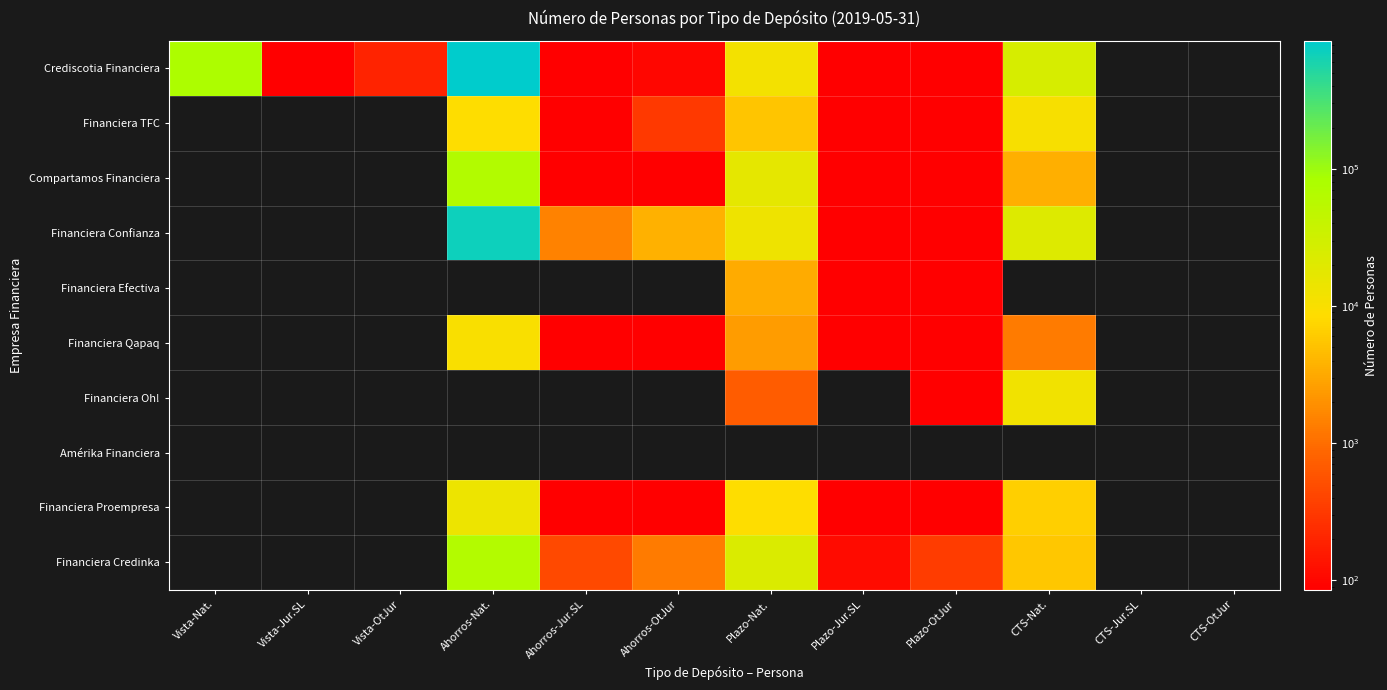

Reading left to right, extract all data points from this chart.

Crediscotia Financiera: Vista-Nat.=78009	Vista-Jur.SL=2	Vista-OtJur=195	Ahorros-Nat.=854830	Ahorros-Jur.SL=13	Ahorros-OtJur=99	Plazo-Nat.=11464	Plazo-Jur.SL=8	Plazo-OtJur=67	CTS-Nat.=25336	CTS-Jur.SL=0	CTS-OtJur=0
Financiera TFC: Vista-Nat.=0	Vista-Jur.SL=0	Vista-OtJur=0	Ahorros-Nat.=8728	Ahorros-Jur.SL=45	Ahorros-OtJur=313	Plazo-Nat.=5402	Plazo-Jur.SL=1	Plazo-OtJur=48	CTS-Nat.=10369	CTS-Jur.SL=0	CTS-OtJur=0
Compartamos Financiera: Vista-Nat.=0	Vista-Jur.SL=0	Vista-OtJur=0	Ahorros-Nat.=66976	Ahorros-Jur.SL=2	Ahorros-OtJur=7	Plazo-Nat.=17448	Plazo-Jur.SL=65	Plazo-OtJur=54	CTS-Nat.=3496	CTS-Jur.SL=0	CTS-OtJur=0
Financiera Confianza: Vista-Nat.=0	Vista-Jur.SL=0	Vista-OtJur=0	Ahorros-Nat.=713776	Ahorros-Jur.SL=1490	Ahorros-OtJur=3632	Plazo-Nat.=13343	Plazo-Jur.SL=10	Plazo-OtJur=22	CTS-Nat.=21615	CTS-Jur.SL=0	CTS-OtJur=0
Financiera Efectiva: Vista-Nat.=0	Vista-Jur.SL=0	Vista-OtJur=0	Ahorros-Nat.=0	Ahorros-Jur.SL=0	Ahorros-OtJur=0	Plazo-Nat.=3252	Plazo-Jur.SL=17	Plazo-OtJur=13	CTS-Nat.=0	CTS-Jur.SL=0	CTS-OtJur=0
Financiera Qapaq: Vista-Nat.=0	Vista-Jur.SL=0	Vista-OtJur=0	Ahorros-Nat.=10152	Ahorros-Jur.SL=50	Ahorros-OtJur=70	Plazo-Nat.=2436	Plazo-Jur.SL=2	Plazo-OtJur=6	CTS-Nat.=1282	CTS-Jur.SL=0	CTS-OtJur=0
Financiera Oh!: Vista-Nat.=0	Vista-Jur.SL=0	Vista-OtJur=0	Ahorros-Nat.=0	Ahorros-Jur.SL=0	Ahorros-OtJur=0	Plazo-Nat.=697	Plazo-Jur.SL=0	Plazo-OtJur=1	CTS-Nat.=12329	CTS-Jur.SL=0	CTS-OtJur=0
Amérika Financiera: Vista-Nat.=0	Vista-Jur.SL=0	Vista-OtJur=0	Ahorros-Nat.=0	Ahorros-Jur.SL=0	Ahorros-OtJur=0	Plazo-Nat.=0	Plazo-Jur.SL=0	Plazo-OtJur=0	CTS-Nat.=0	CTS-Jur.SL=0	CTS-OtJur=0
Financiera Proempresa: Vista-Nat.=0	Vista-Jur.SL=0	Vista-OtJur=0	Ahorros-Nat.=14019	Ahorros-Jur.SL=11	Ahorros-OtJur=28	Plazo-Nat.=8719	Plazo-Jur.SL=1	Plazo-OtJur=4	CTS-Nat.=6555	CTS-Jur.SL=0	CTS-OtJur=0
Financiera Credinka: Vista-Nat.=0	Vista-Jur.SL=0	Vista-OtJur=0	Ahorros-Nat.=65109	Ahorros-Jur.SL=461	Ahorros-OtJur=1271	Plazo-Nat.=22779	Plazo-Jur.SL=113	Plazo-OtJur=338	CTS-Nat.=5751	CTS-Jur.SL=0	CTS-OtJur=0